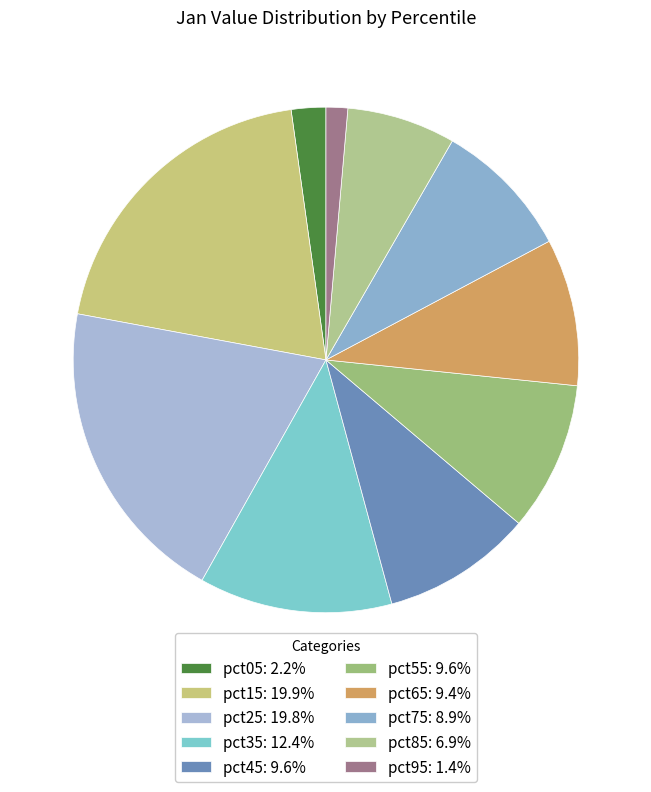

How many slices are in this pie chart?

10